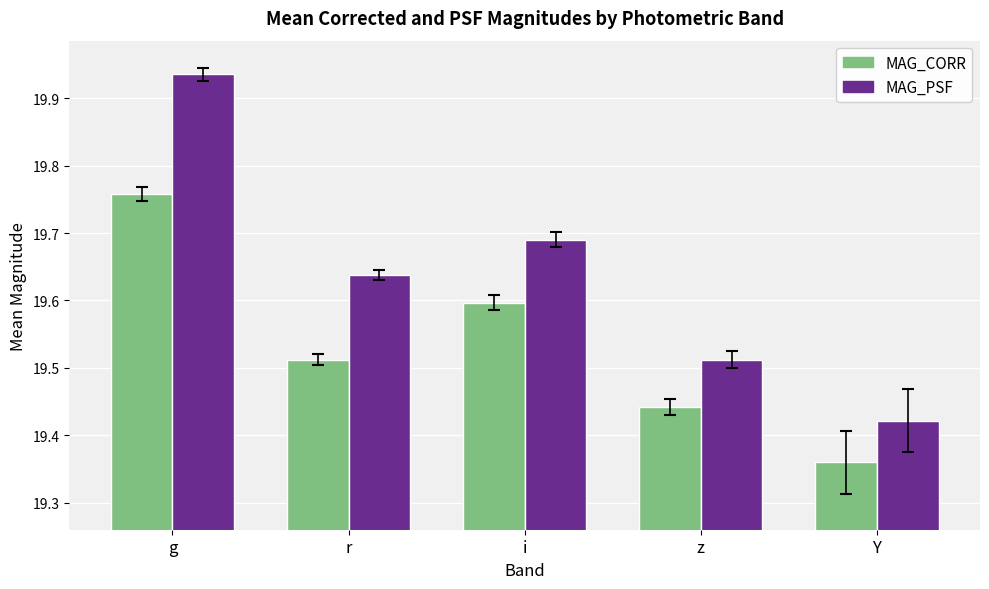

What is the difference between the highest and lowest values at g?

0.2